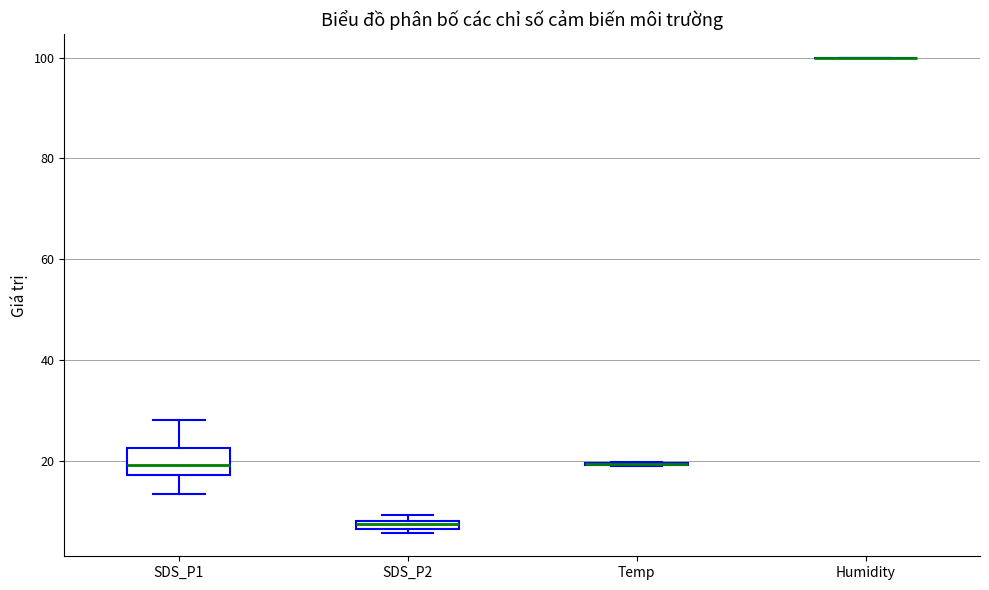

Which box is the tallest, from its lower edge to its upper edge?

SDS_P1